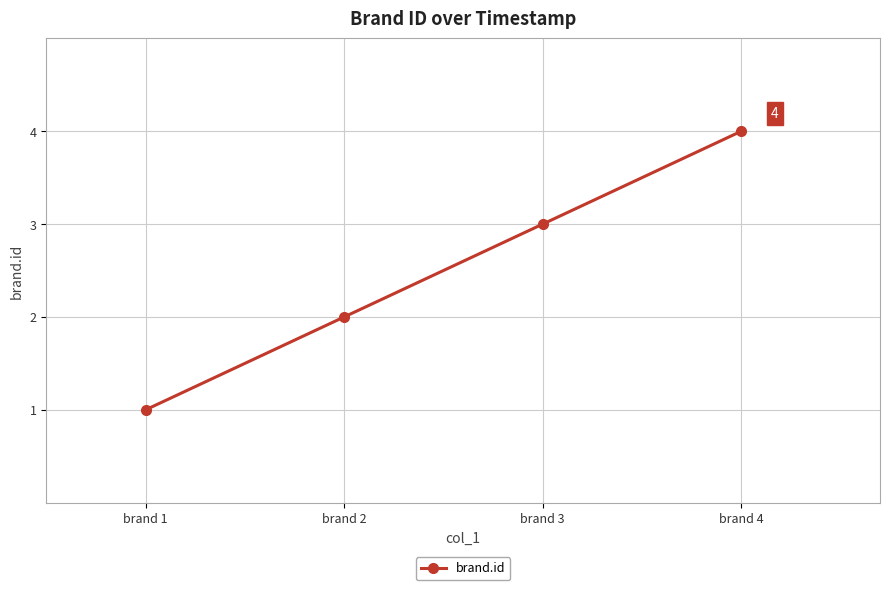

Approximately how many times larger is the value at brand 1 compared to brand 3?

0.3